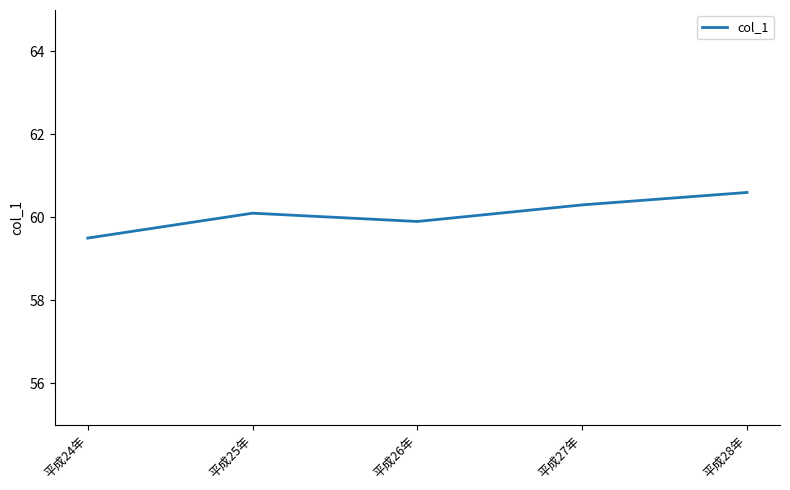

The chart shows a value of 16.5 at 平成28年. True or false?

False